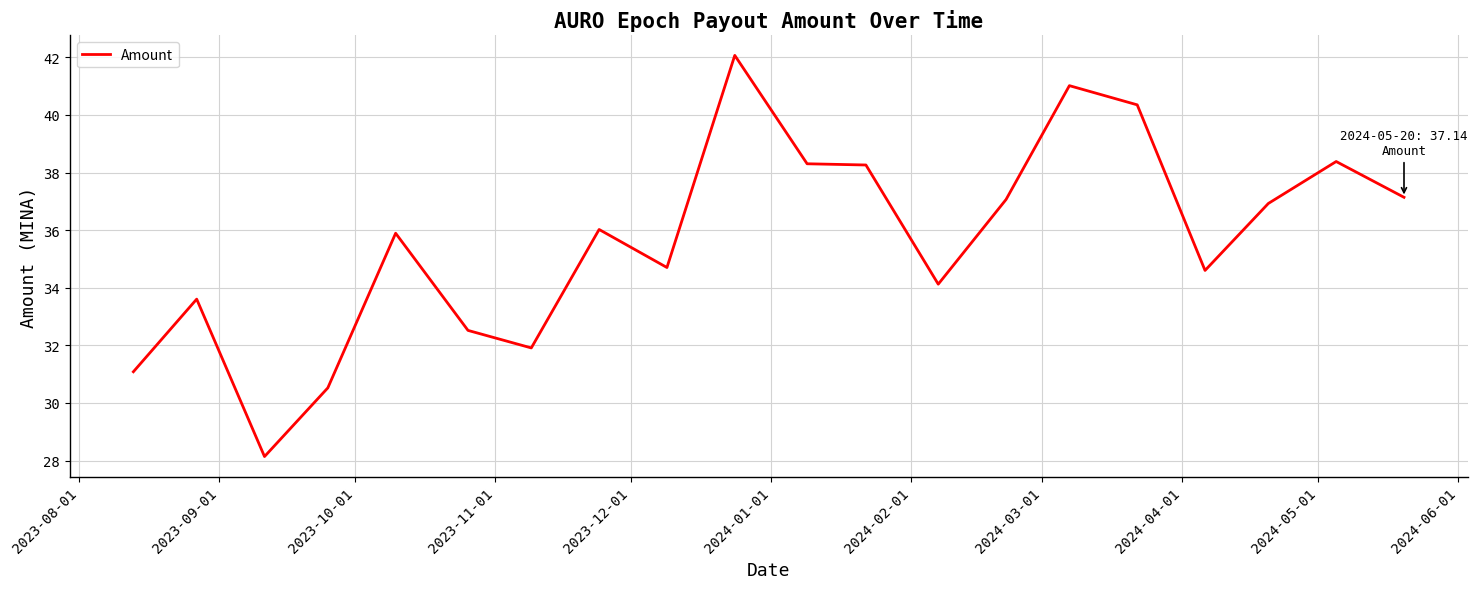

What is the difference between the maximum and second lowest values?

11.5